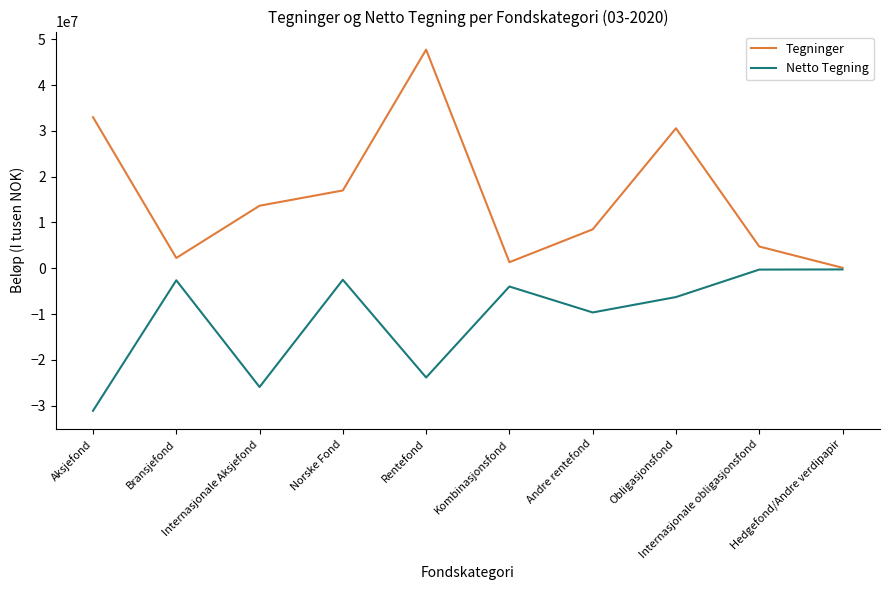

What is the maximum value shown in the chart?

47724484.3